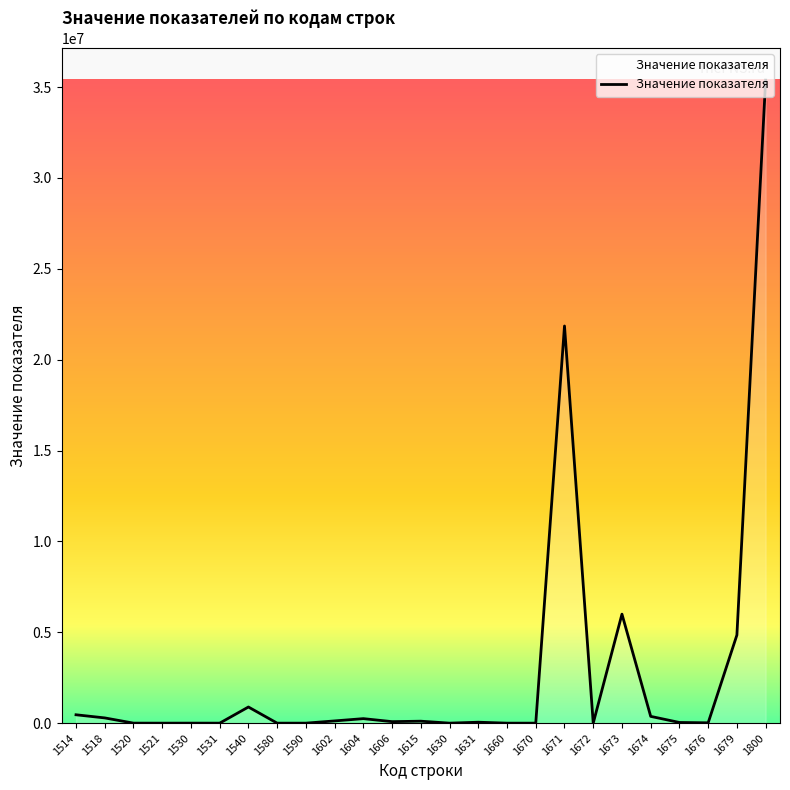

The value at 1670 is -20896154. True or false?

False